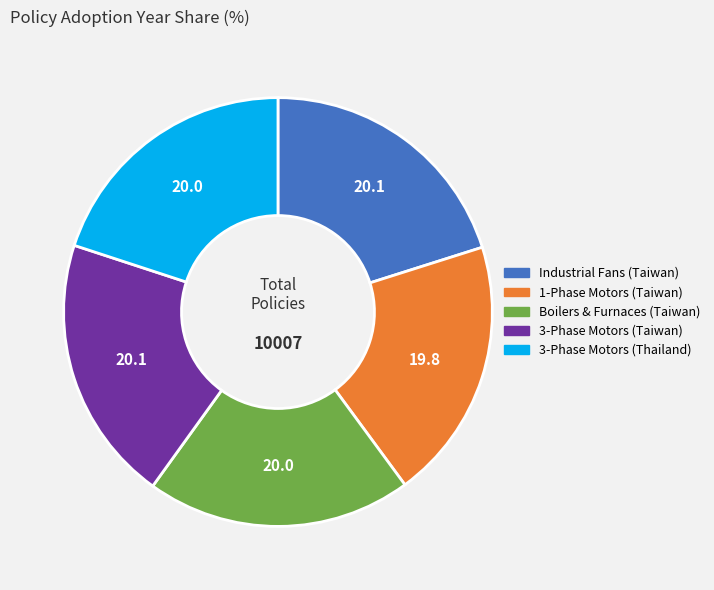

How many slices are in this pie chart?

5